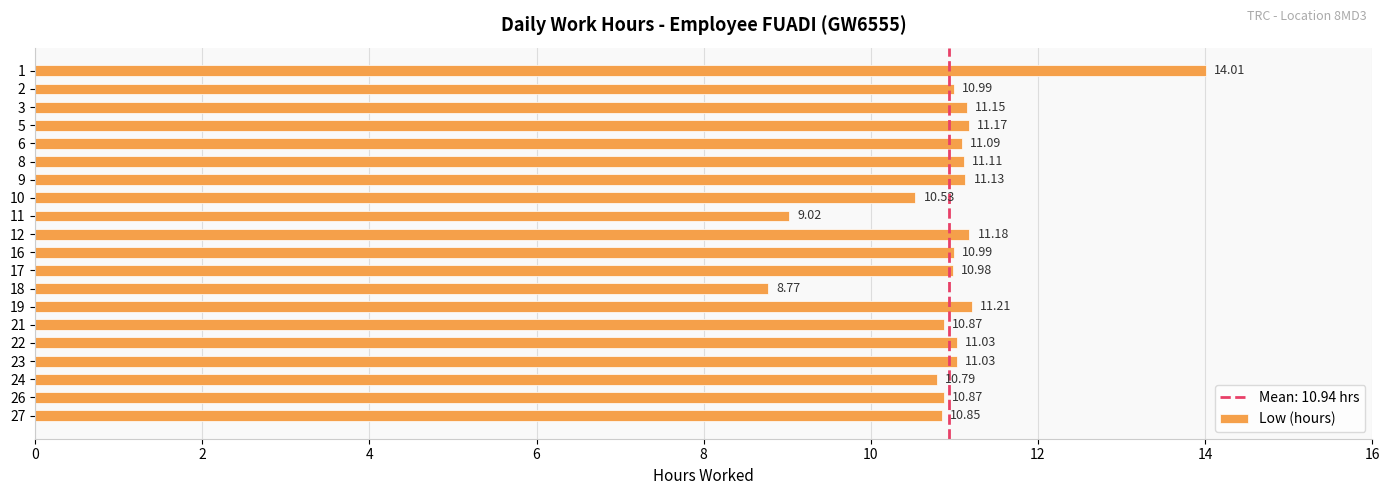

What is the sum of the values at 16 and 27?

21.8